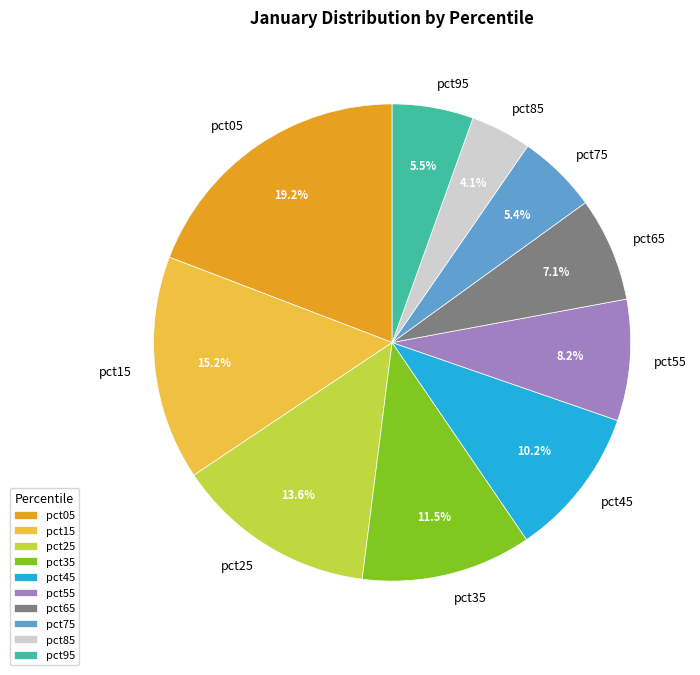

Combined, what portion of the pie is pct95 and pct05?

24.7%